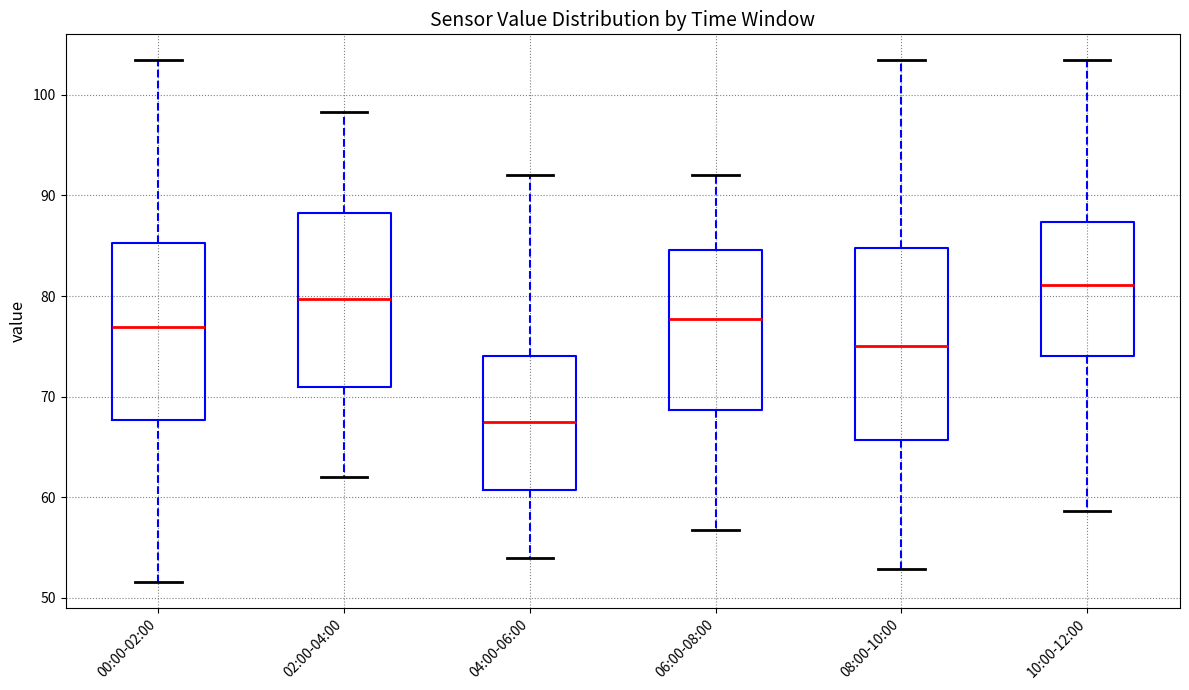

Comparing the boxes themselves (not the whiskers), which one is the tallest?

08:00-10:00